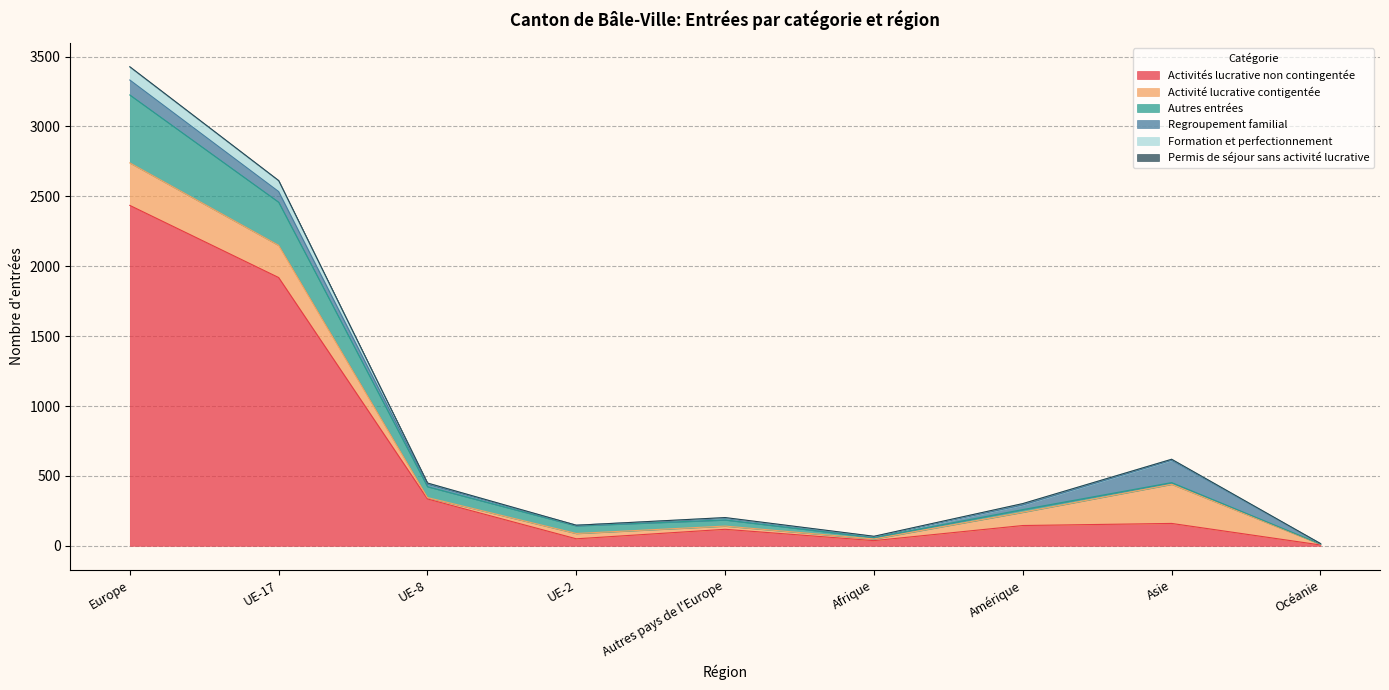

At which category does Formation et perfectionnement reach its first local valley?

UE-2